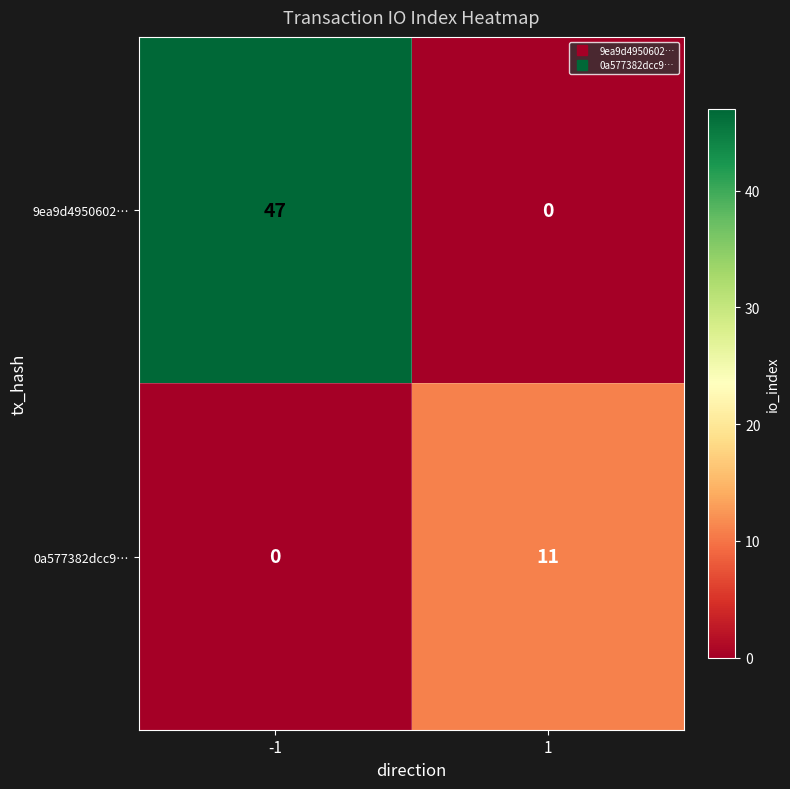

The 0a577382dcc9… series shows 16 at 1. True or false?

False